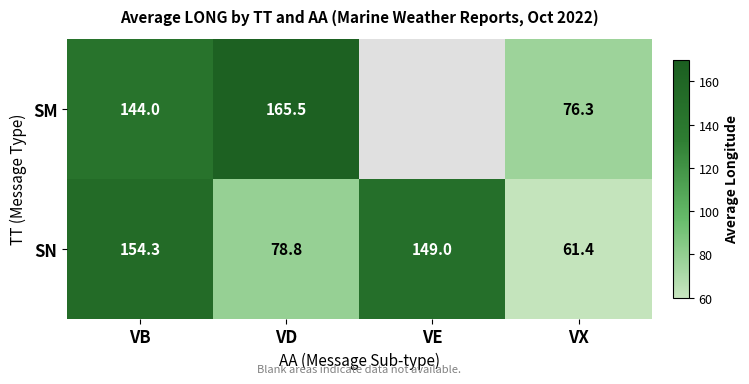

Where does the SN series first go above 149?

VB